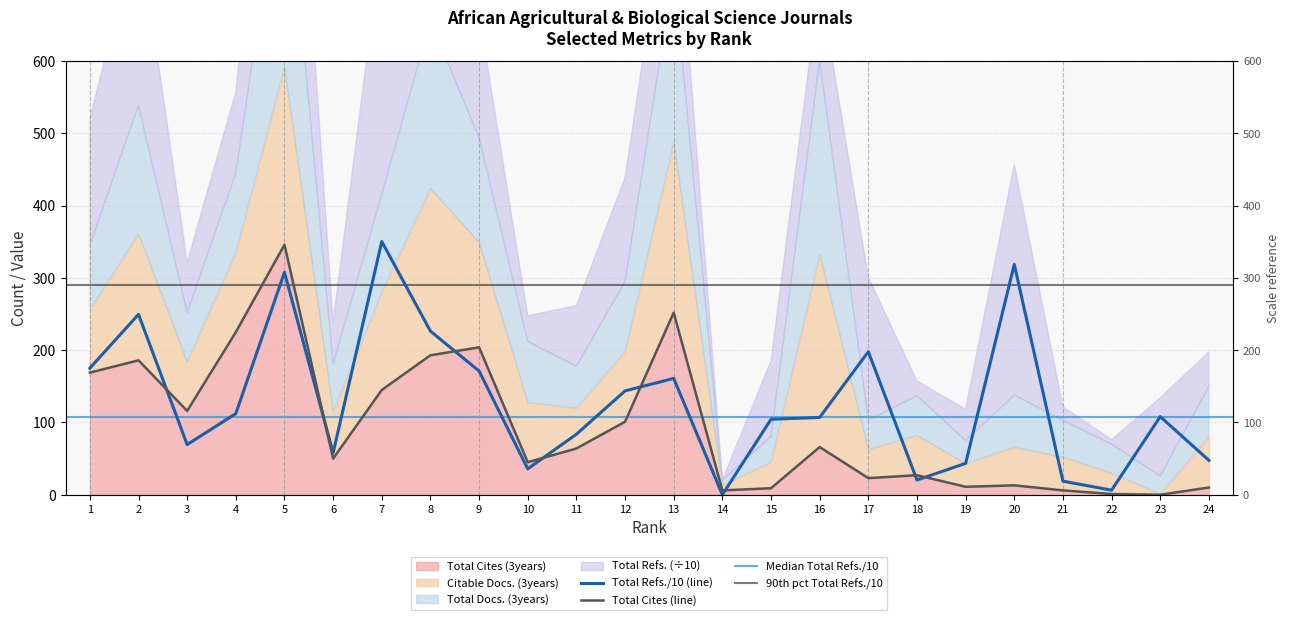

Which category has the lowest value across all series?

14